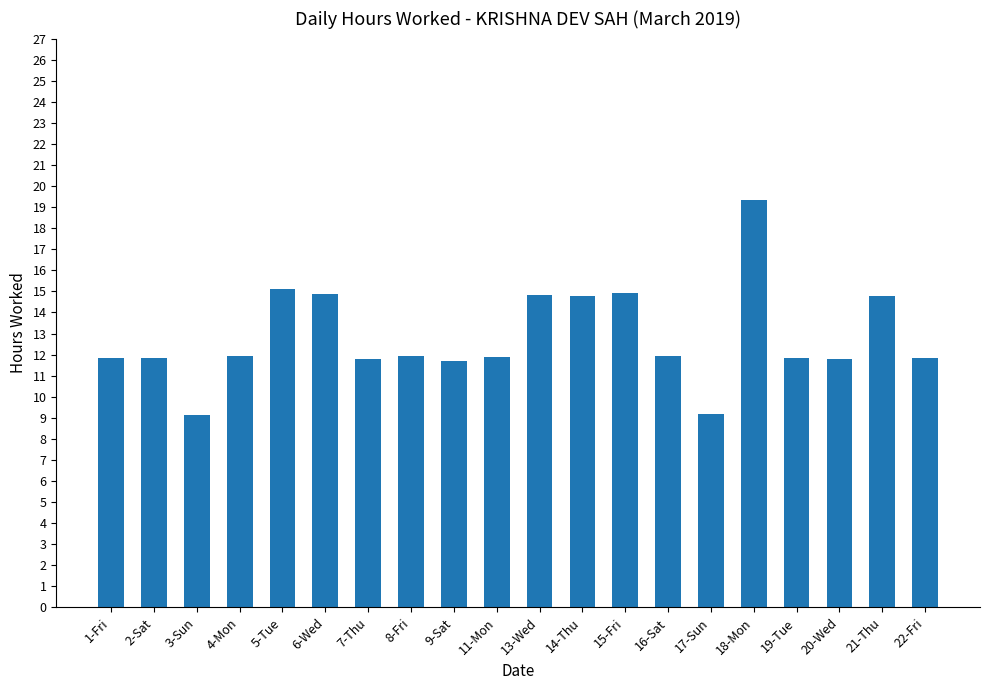

Approximately how many times larger is the value at 13-Wed compared to 16-Sat?

1.2